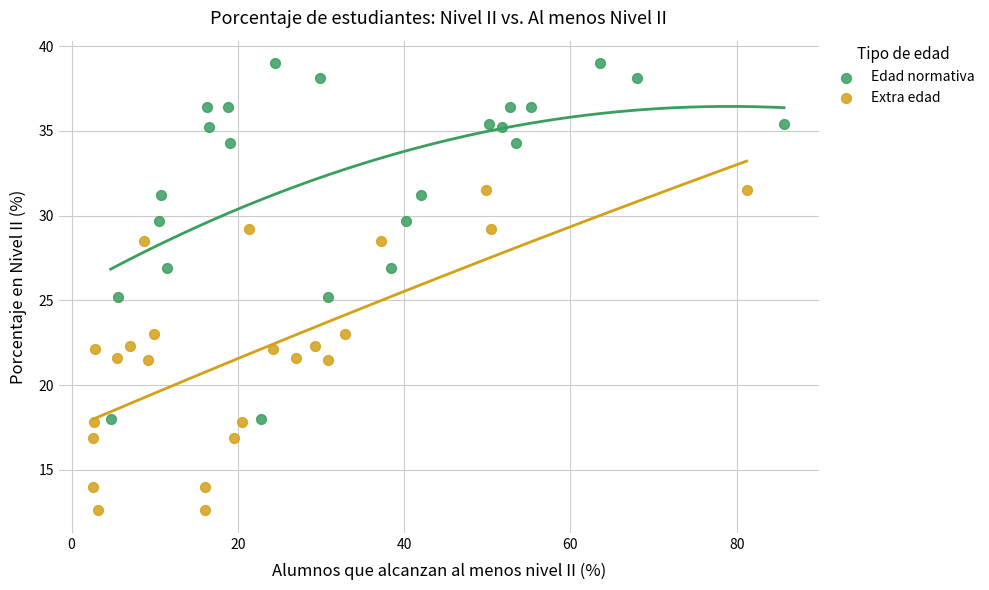

Which series reaches the minimum Y coordinate?

Extra edad